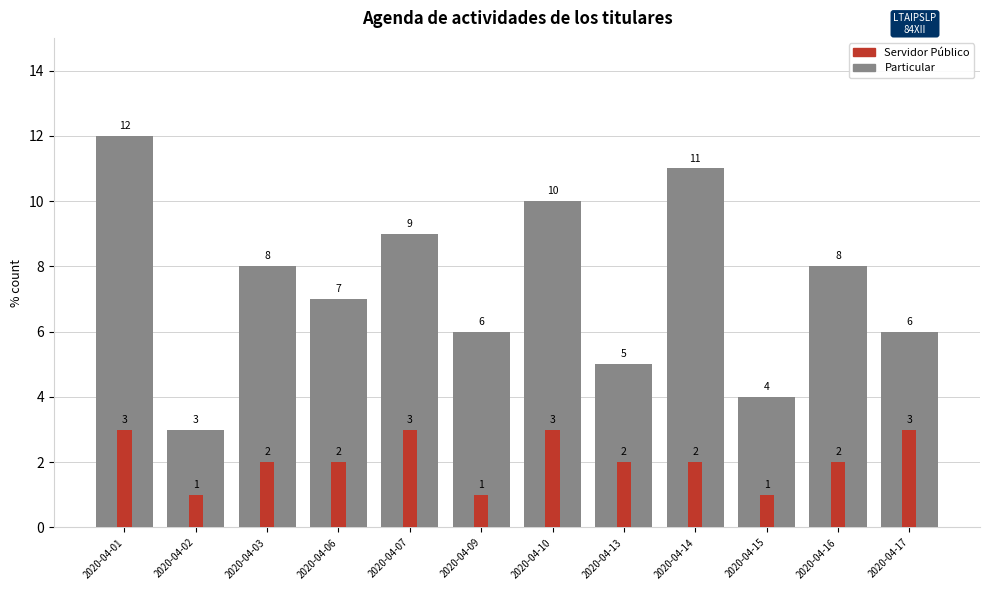

Rank the categories by Servidor Público value from lowest to highest.

2020-04-02, 2020-04-09, 2020-04-15, 2020-04-03, 2020-04-06, 2020-04-13, 2020-04-14, 2020-04-16, 2020-04-01, 2020-04-07, 2020-04-10, 2020-04-17